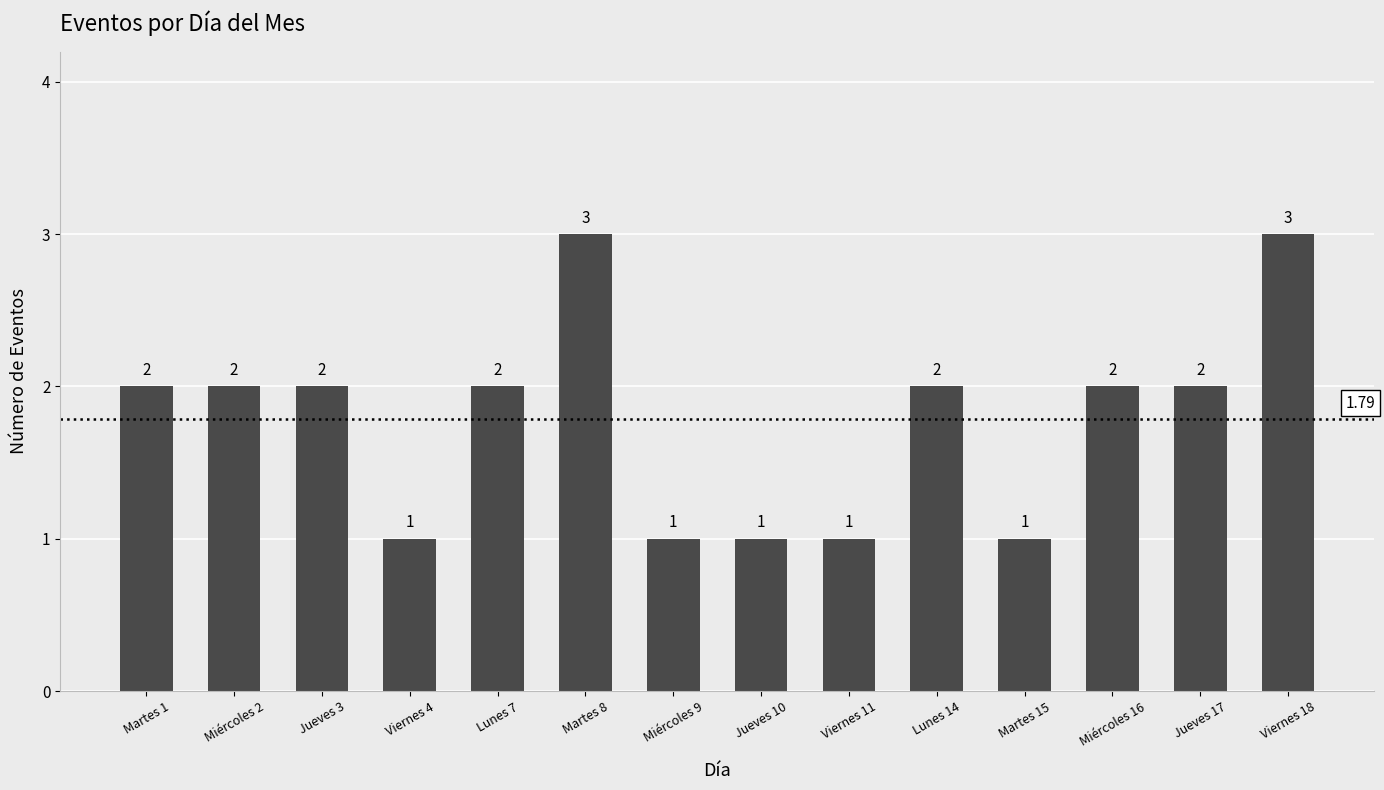

What is the sum of all values?

25